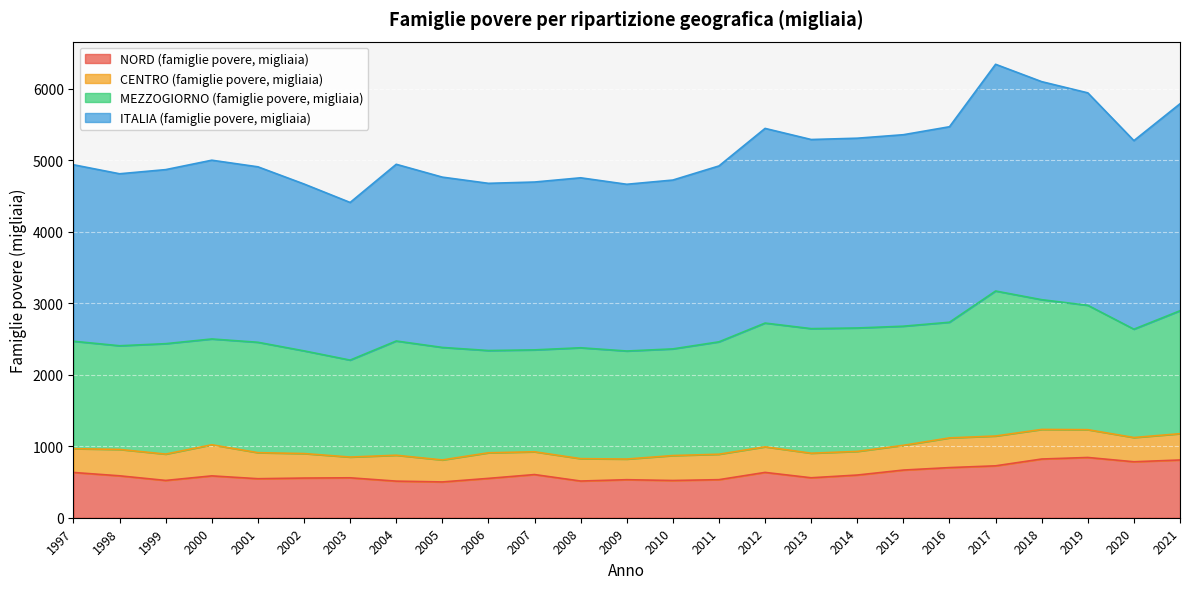

Rank the categories by NORD (famiglie povere, migliaia) value from highest to lowest.

2019, 2018, 2021, 2020, 2017, 2016, 2015, 2012, 1997, 2007, 2014, 1998, 2000, 2013, 2003, 2002, 2006, 2001, 2011, 2009, 1999, 2010, 2008, 2004, 2005